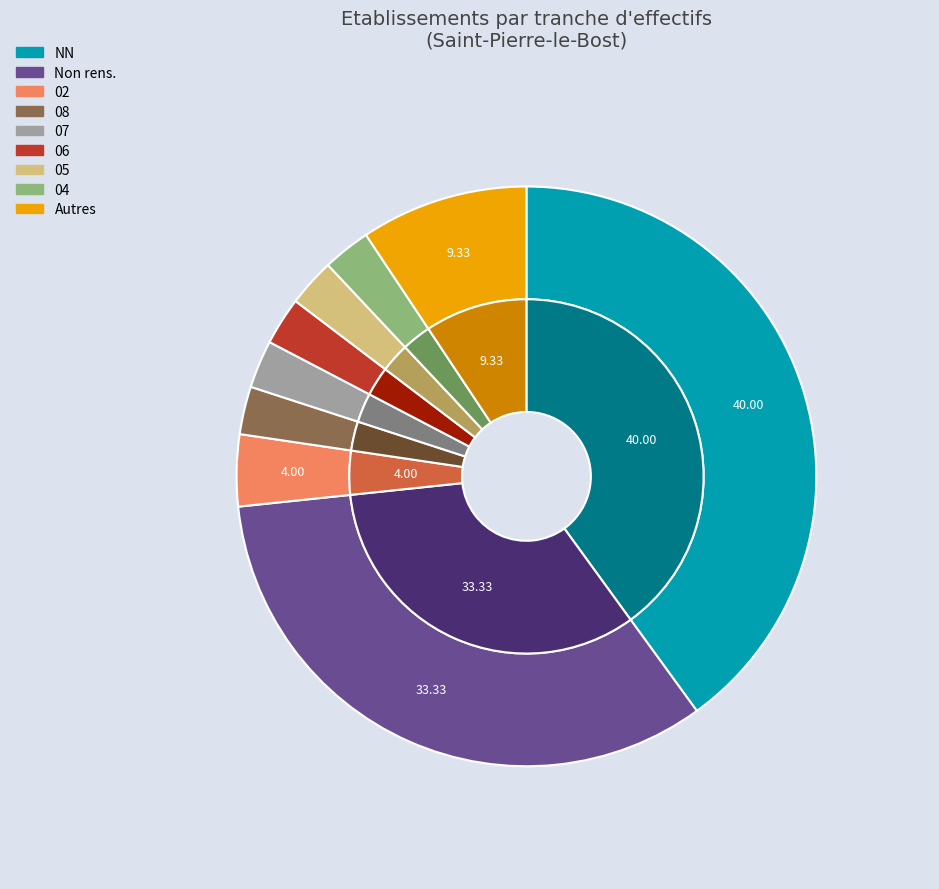

To the nearest percent, what portion does 07 represent?

3%